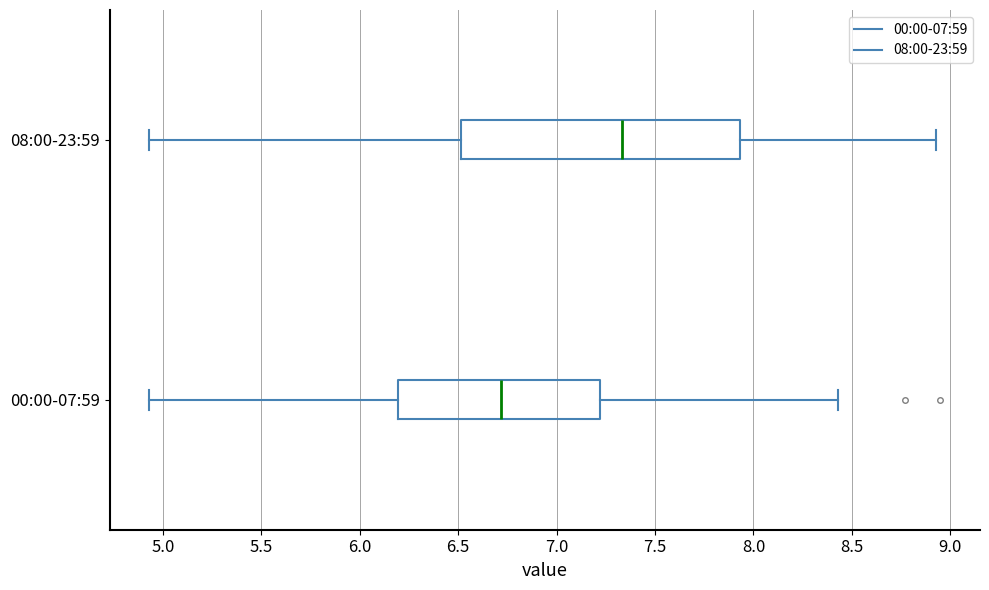

Reading bottom to top, transcribe this box plot: for each box, give where its median line is, the range the box spans, and where its two whiskers end, as read against the x-axis. The values are not printed on the chart, so give them approximately, as read against the axis.

00:00-07:59: median 6.70, box 6.20 to 7.20, whiskers 4.95 to 8.45
08:00-23:59: median 7.35, box 6.50 to 7.95, whiskers 4.95 to 8.95